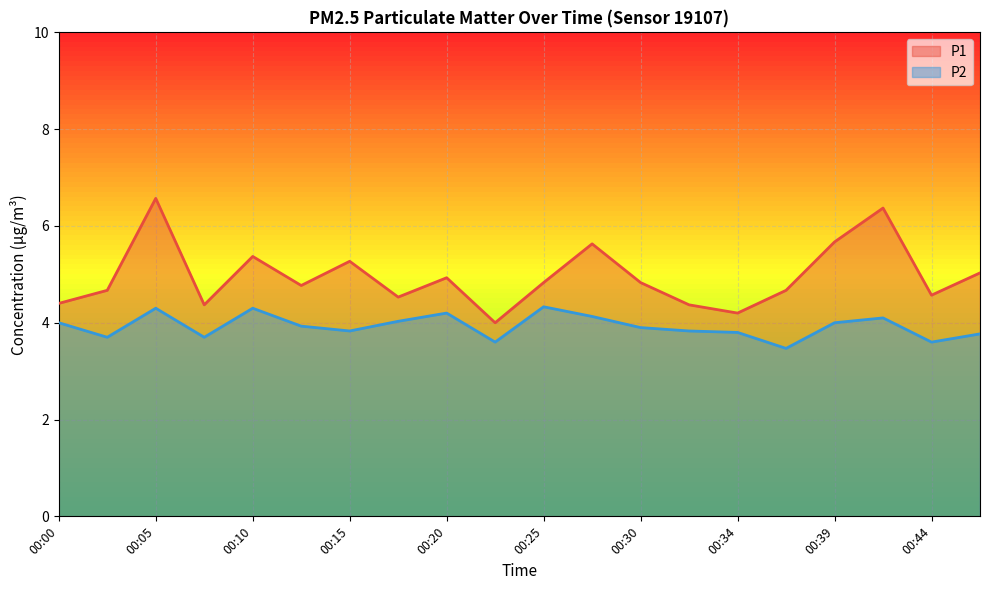

True or false: P1 and P2 cross at least once.

False